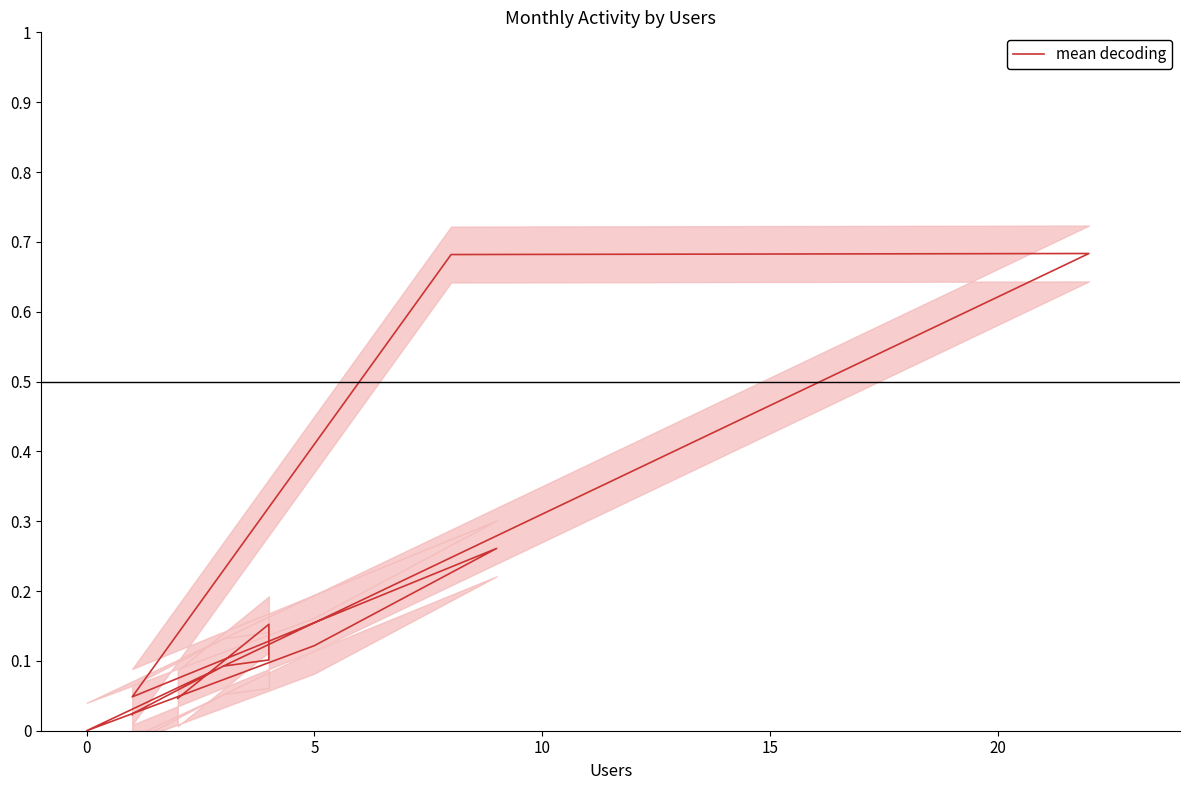

How many categories are shown in the chart?

13